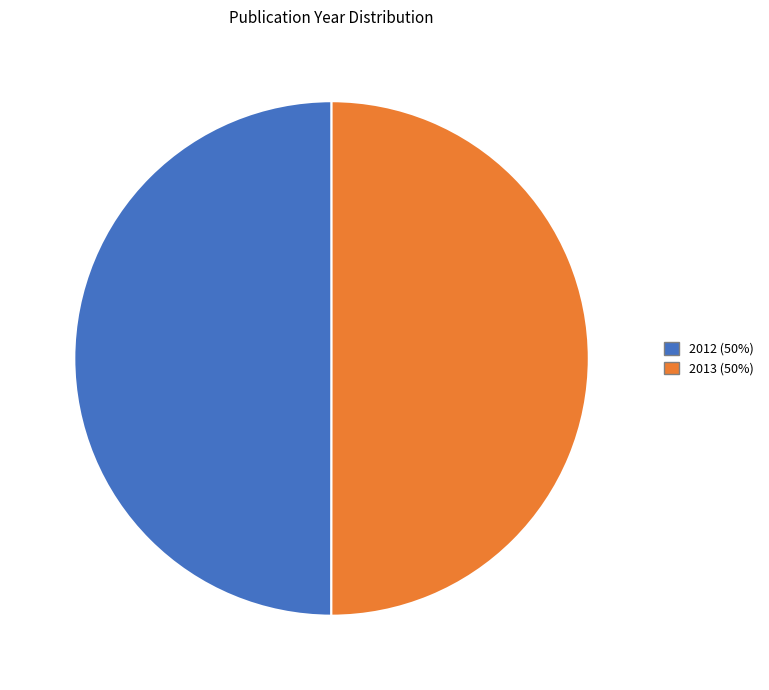

Do 2012 (50%) and 2013 (50%) together represent more than half of the pie?

Yes